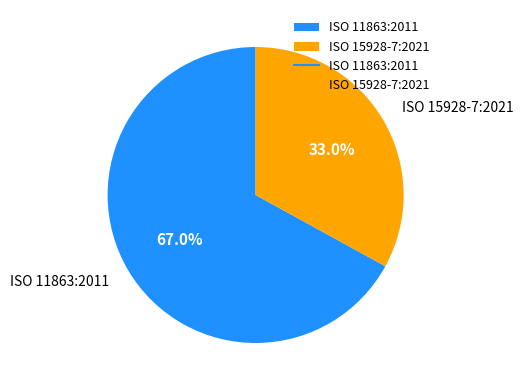

Does any single category account for the majority?

Yes